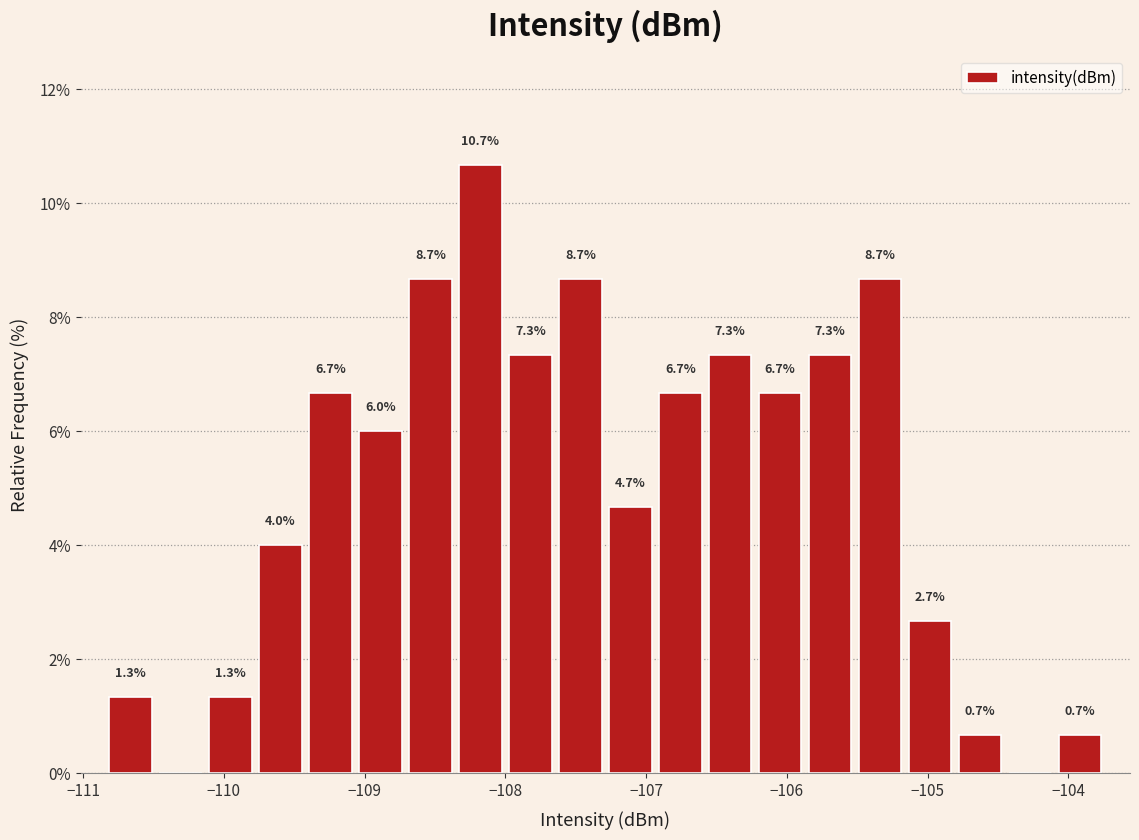

Read against the x-axis, roughly where is the centre of the tallest bar?

-108.2